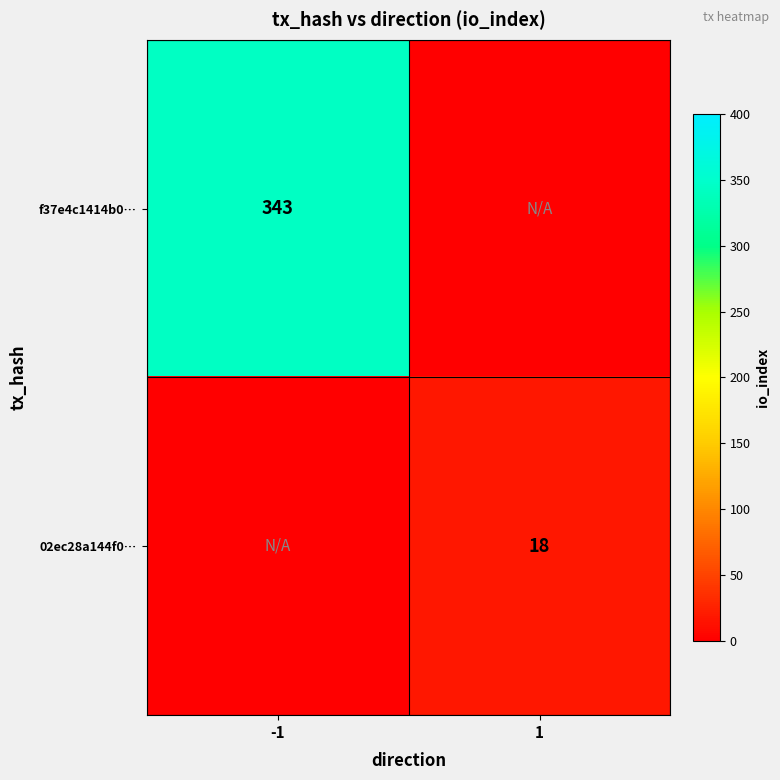

The value of f37e4c1414b0… at -1 is 568. True or false?

False